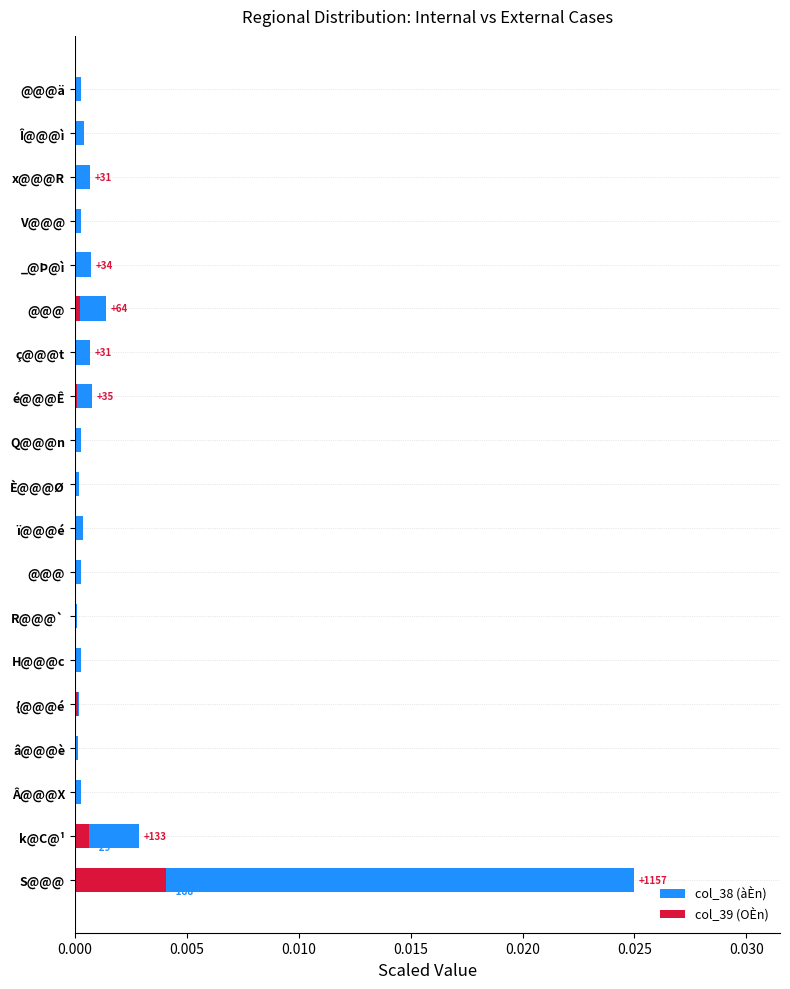

Which series has the largest total across all categories?

col_38 (àÈn)